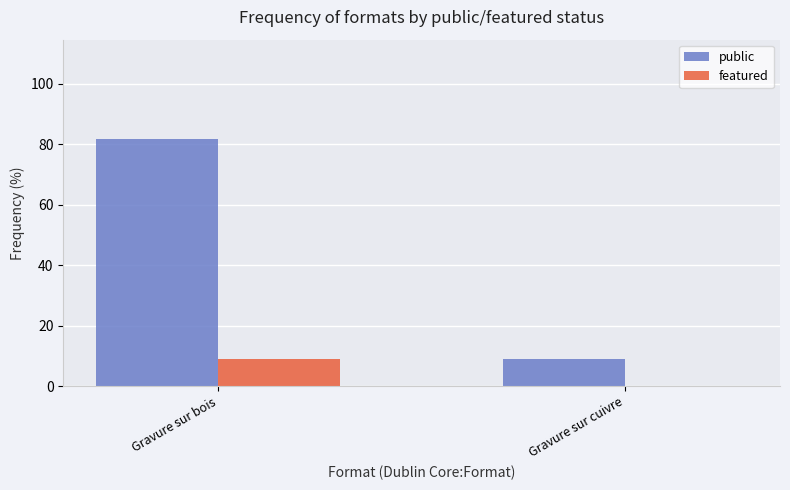

The featured series shows 9.1 at Gravure sur bois. True or false?

True